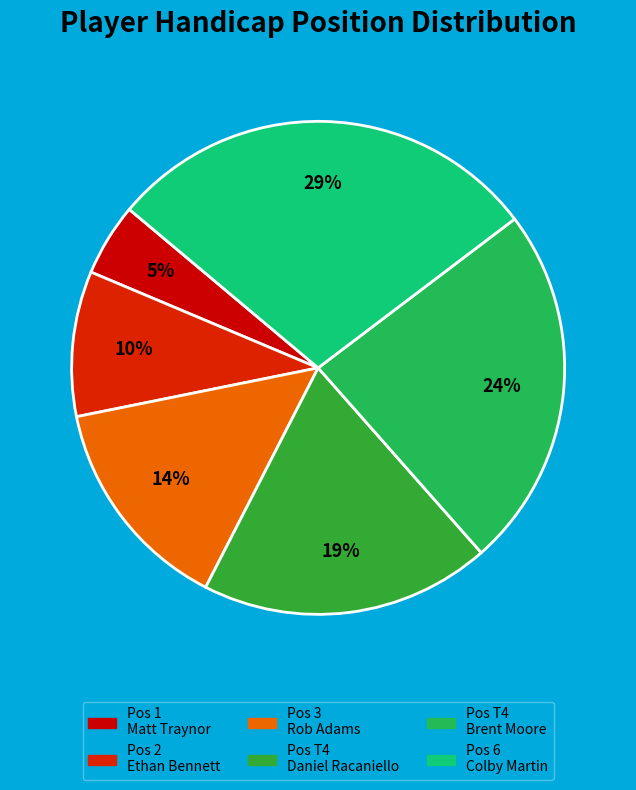

How many slices are in this pie chart?

6